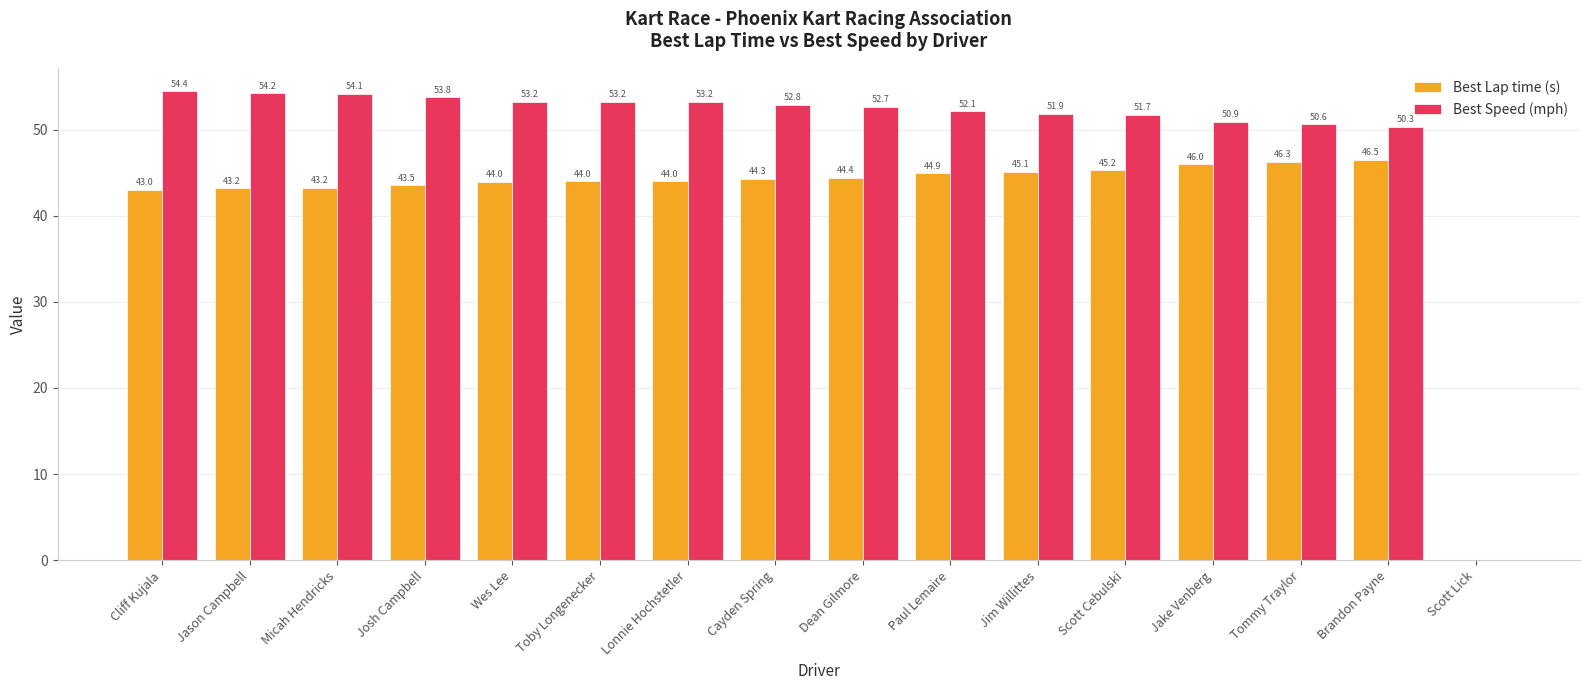

Between Cliff Kujala and Wes Lee, which series saw the biggest shift?

Best Speed (mph)